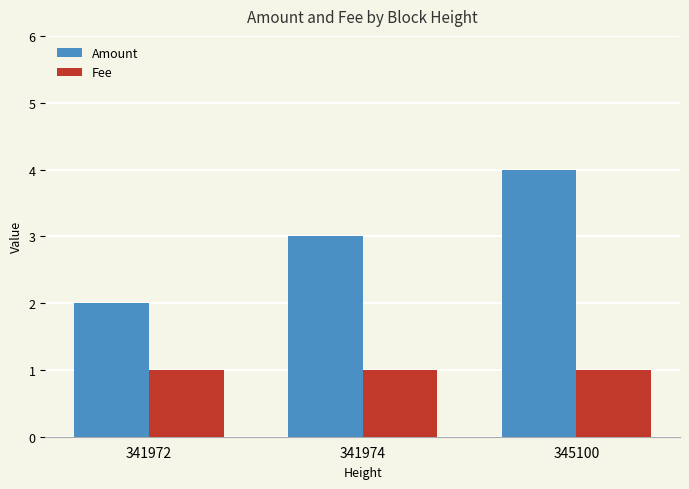

Rank the series by their maximum value, from highest to lowest.

Amount, Fee